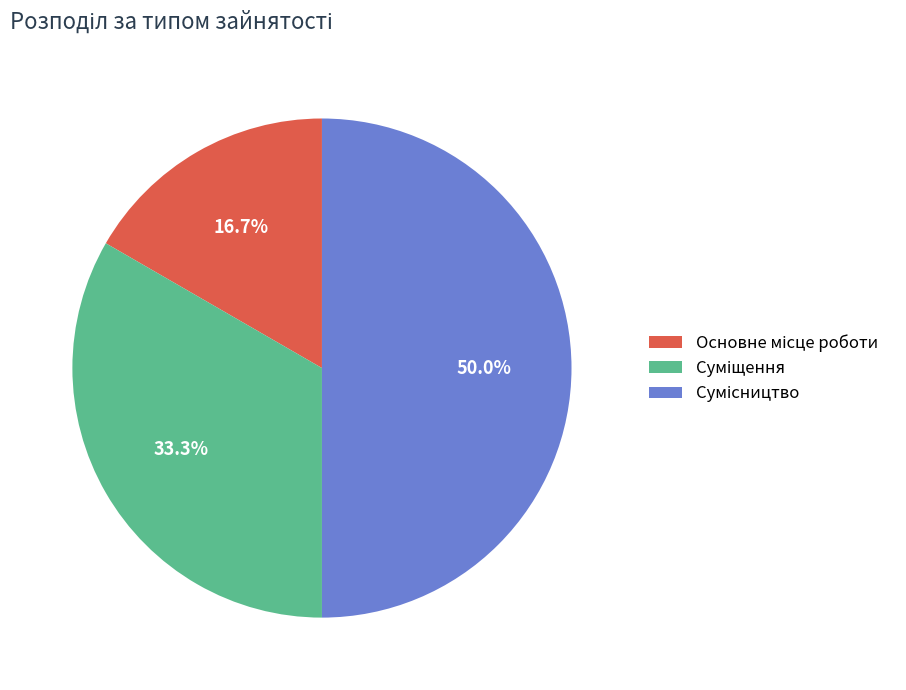

Combined, do Сумісництво and Суміщення account for over 50%?

Yes